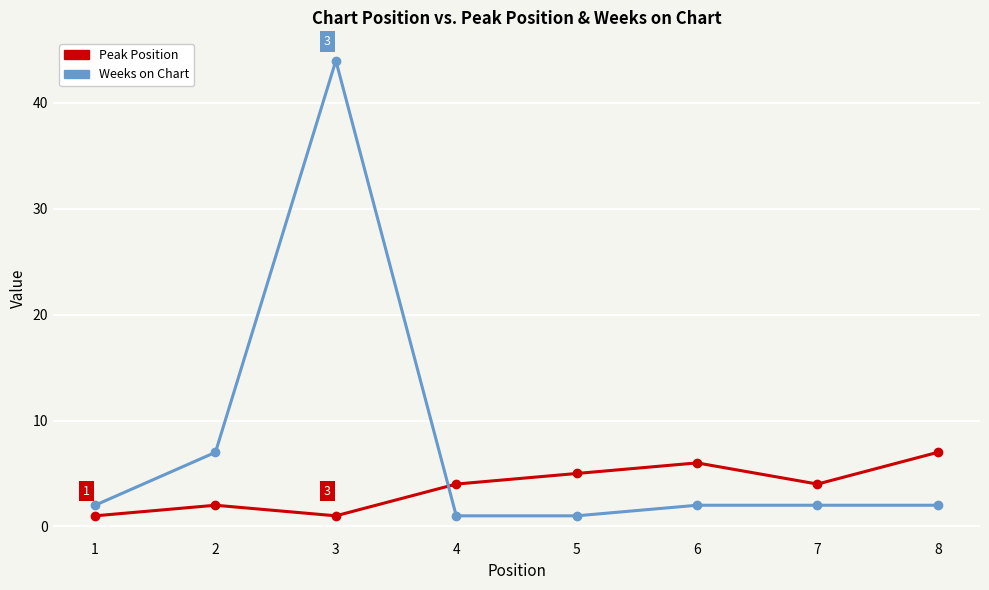

What is the spread (max minus min) of values at 4?

3